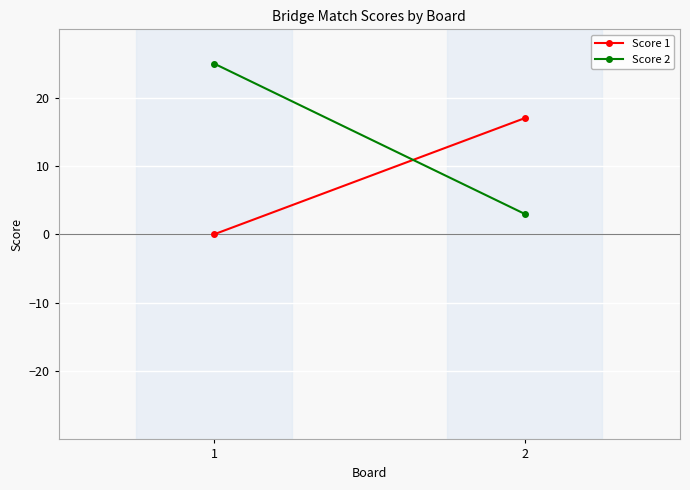

What is the total value across all series at 2?

20